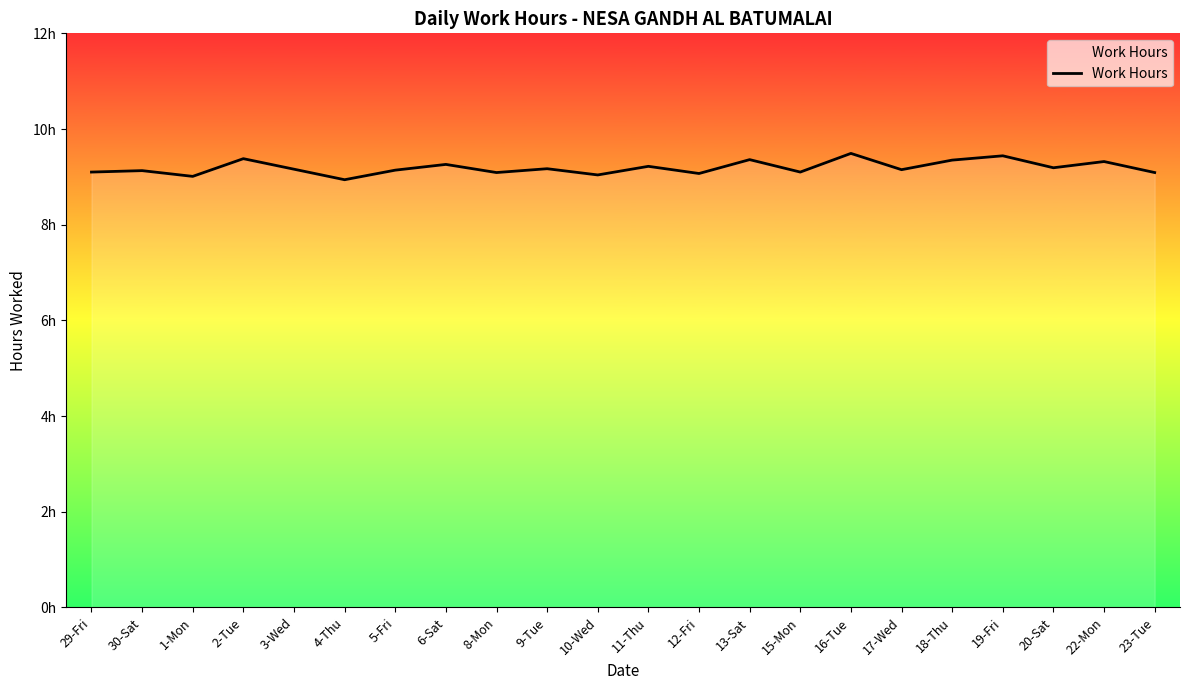

What is the difference between the values at 8-Mon and 17-Wed?

0.1